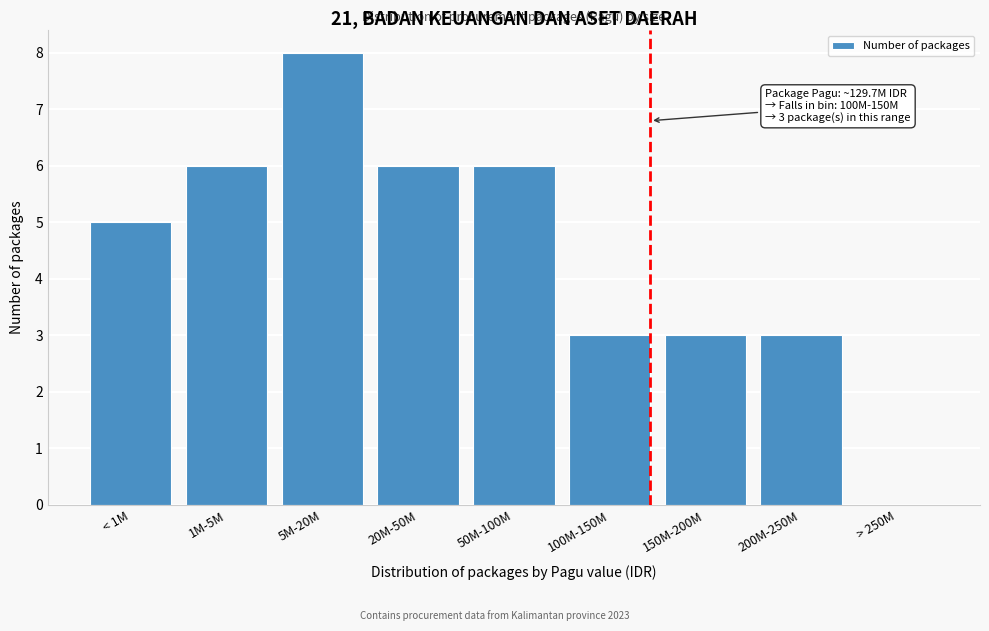

Reading right to left, list all the values displayed in this chart.

> 250M=0	200M-250M=3	150M-200M=3	100M-150M=3	50M-100M=6	20M-50M=6	5M-20M=8	1M-5M=6	< 1M=5